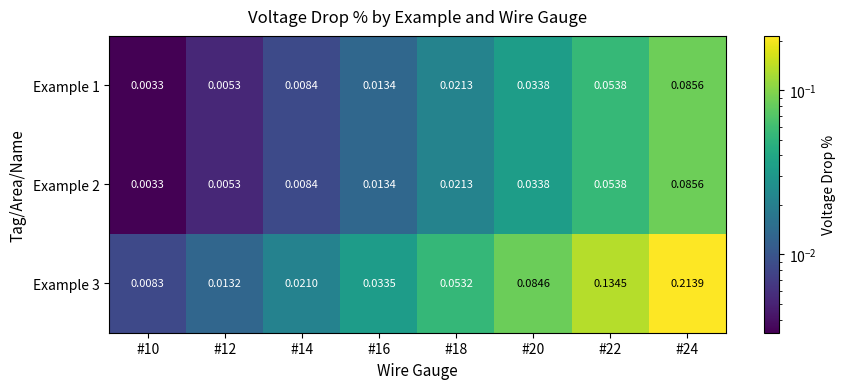

Which series has the largest total across all categories?

Example 3